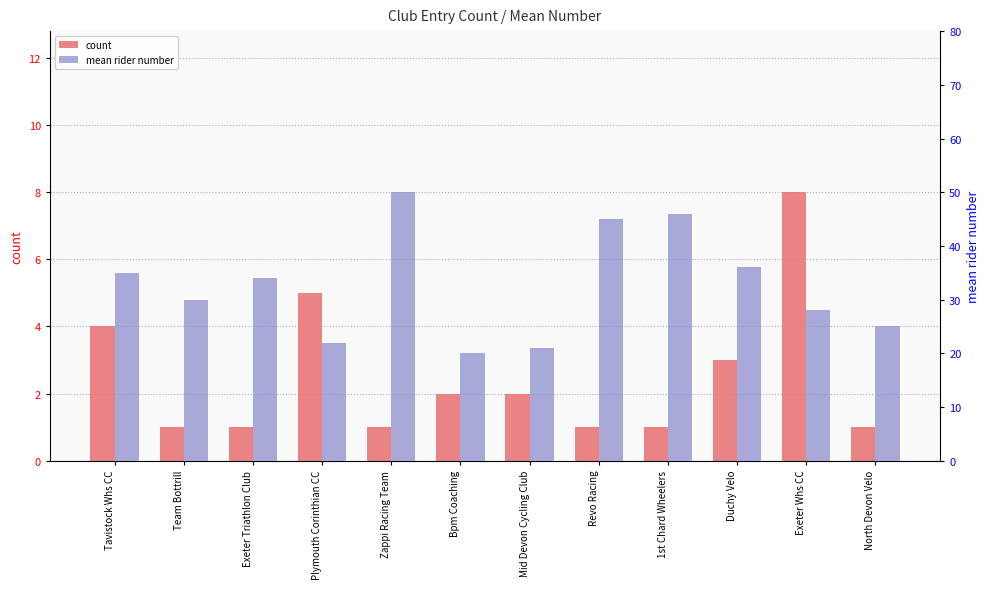

Which series has the widest spread of values?

mean rider number